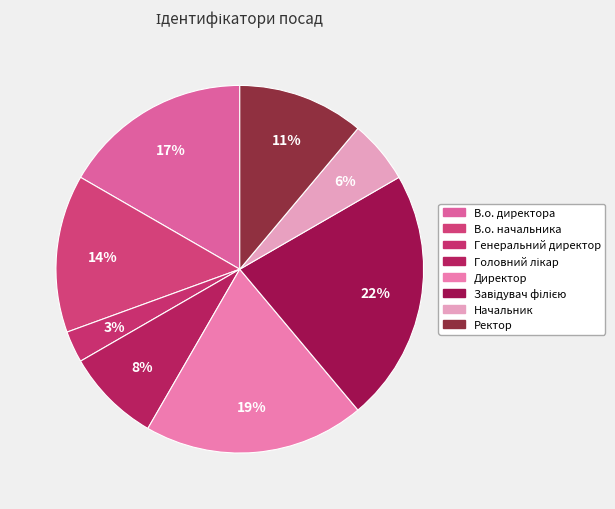

To the nearest percent, what percentage of the pie is Генеральний директор?

3%